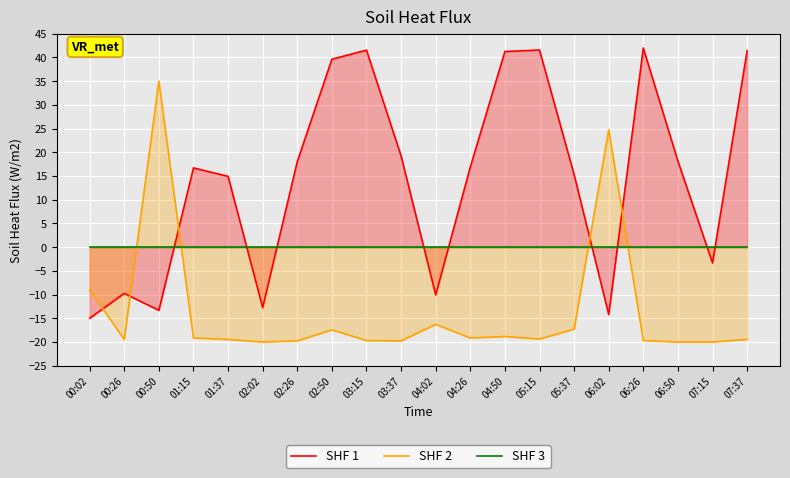

How many data points does each series have?

20